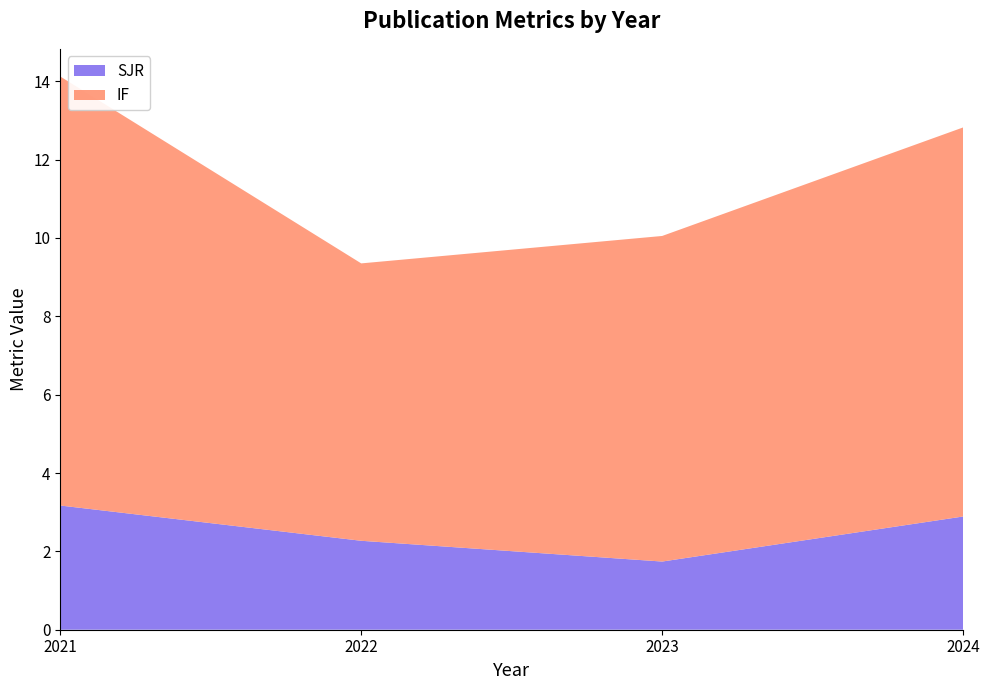

Reading left to right, what are all the values shown in this chart?

SJR: 3.2	2.3	1.7	2.9
IF: 10.9	7.1	8.3	9.9